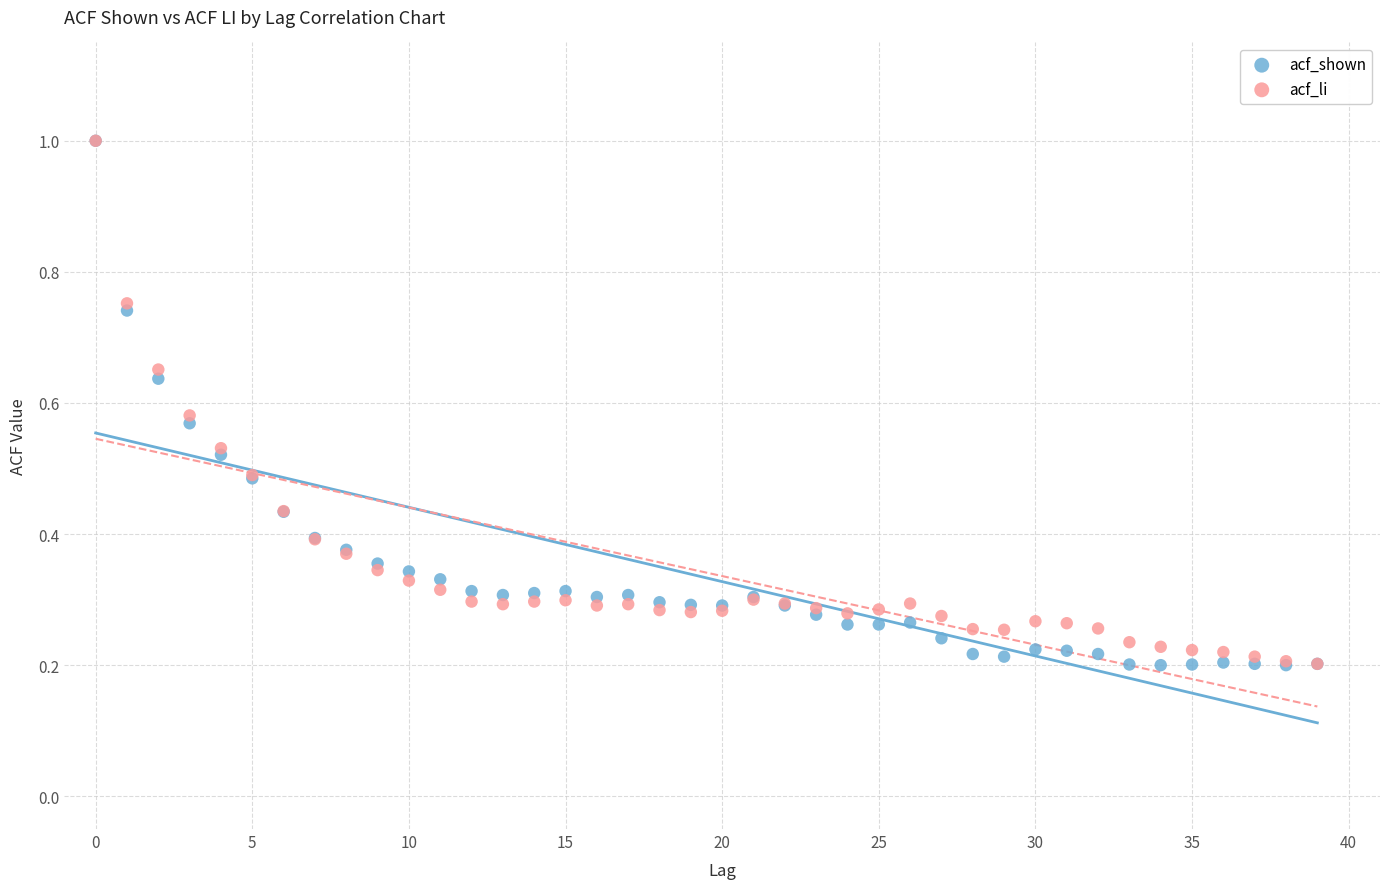

What are all the series names shown in the legend?

acf_shown, acf_li